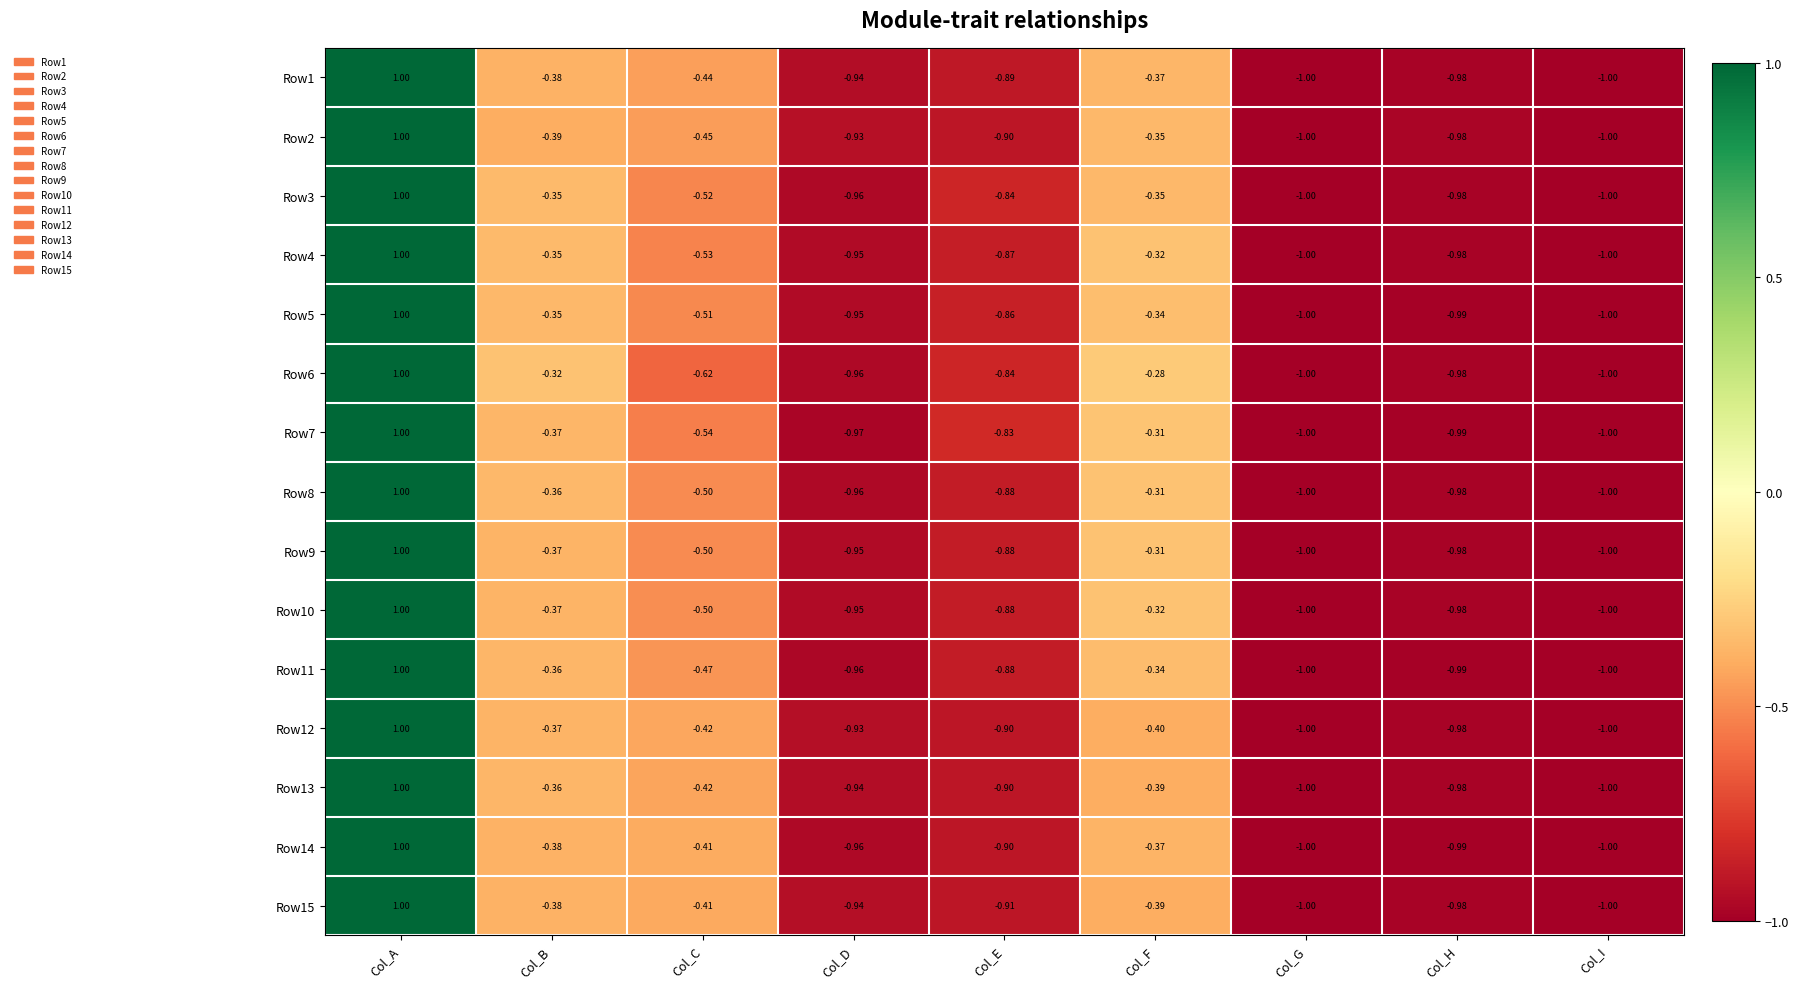

Is the value of Row9 at Col_E greater than the value of Row3 at Col_H?

Yes